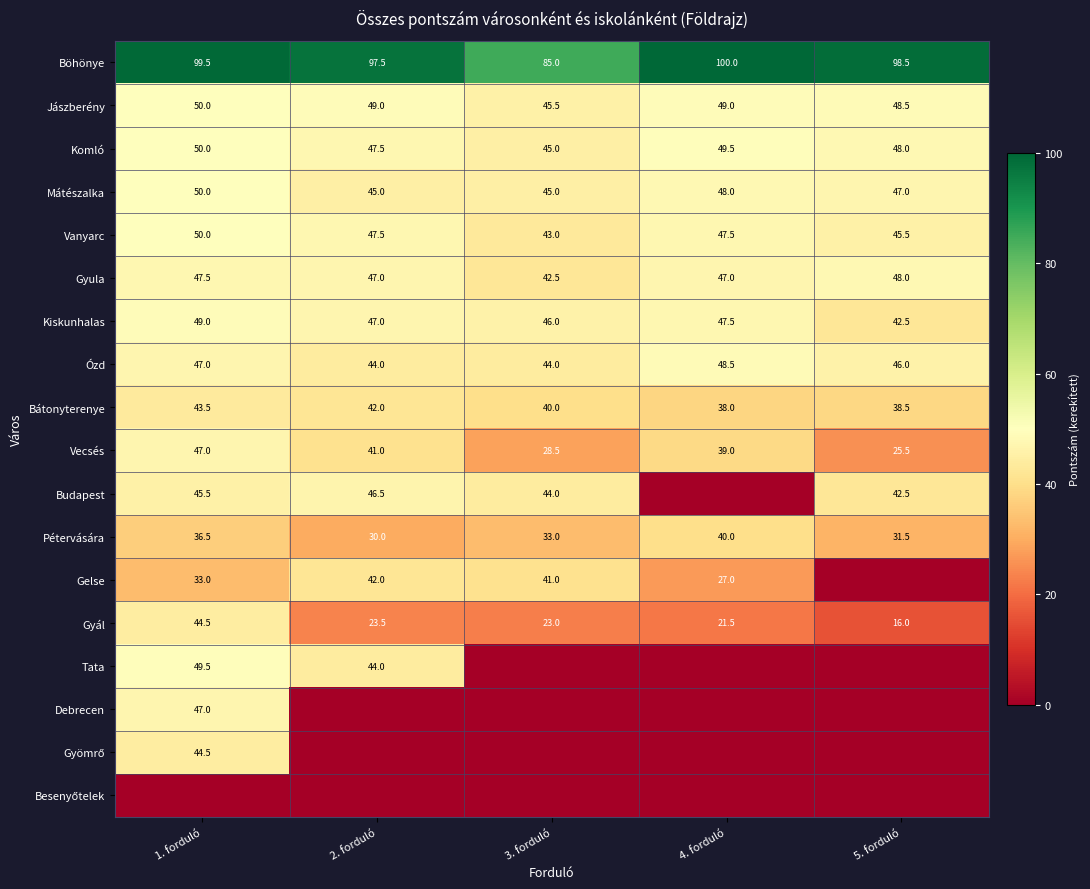

At how many categories does at least one series exceed 0?

5